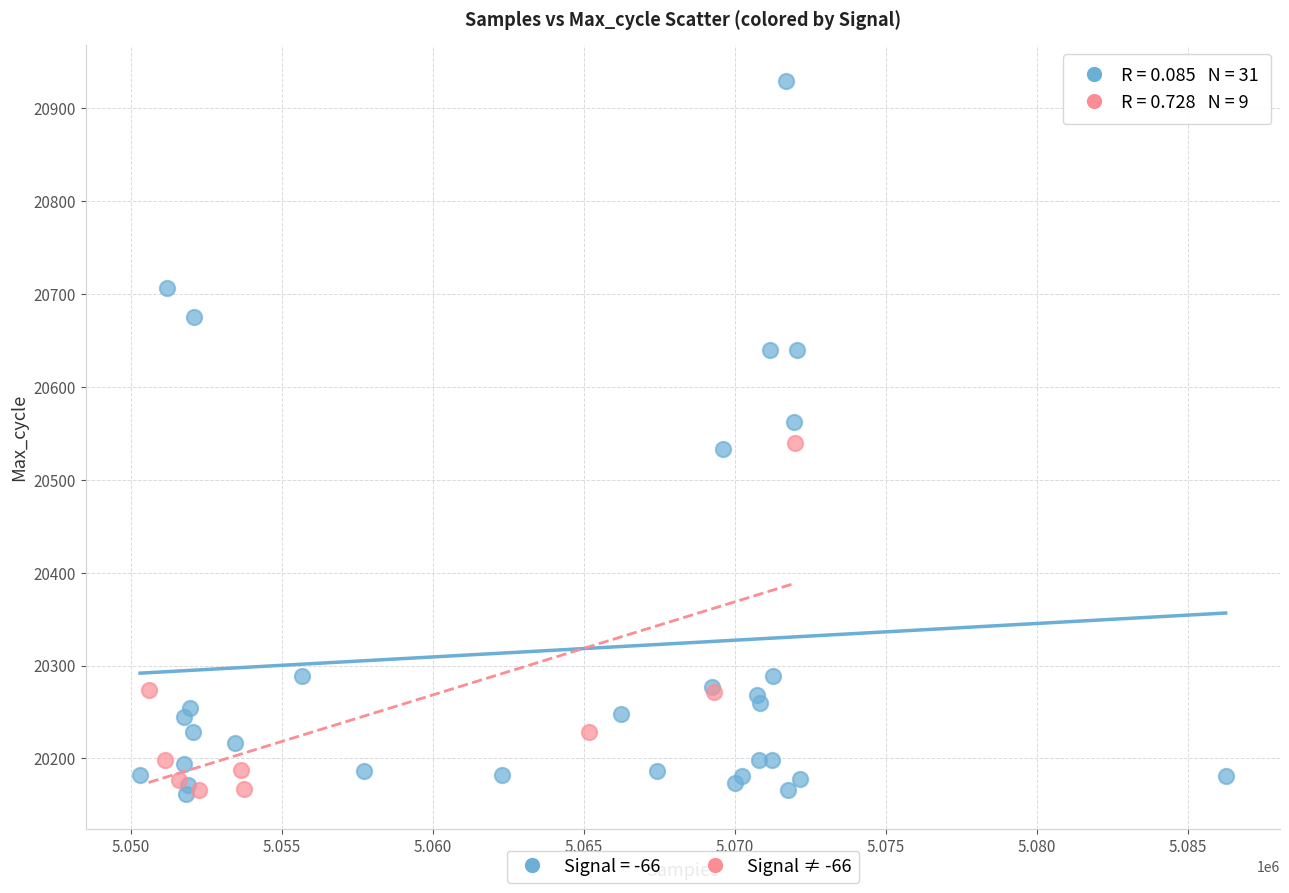

Which series reaches the maximum Y coordinate?

Signal = -66